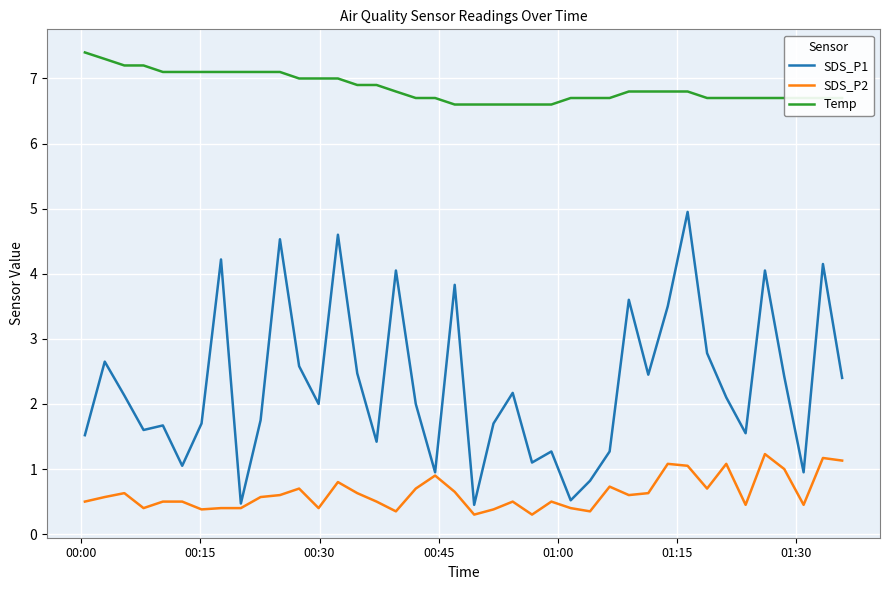

True or false: SDS_P2 has more than 0 points higher than both neighbors.

True